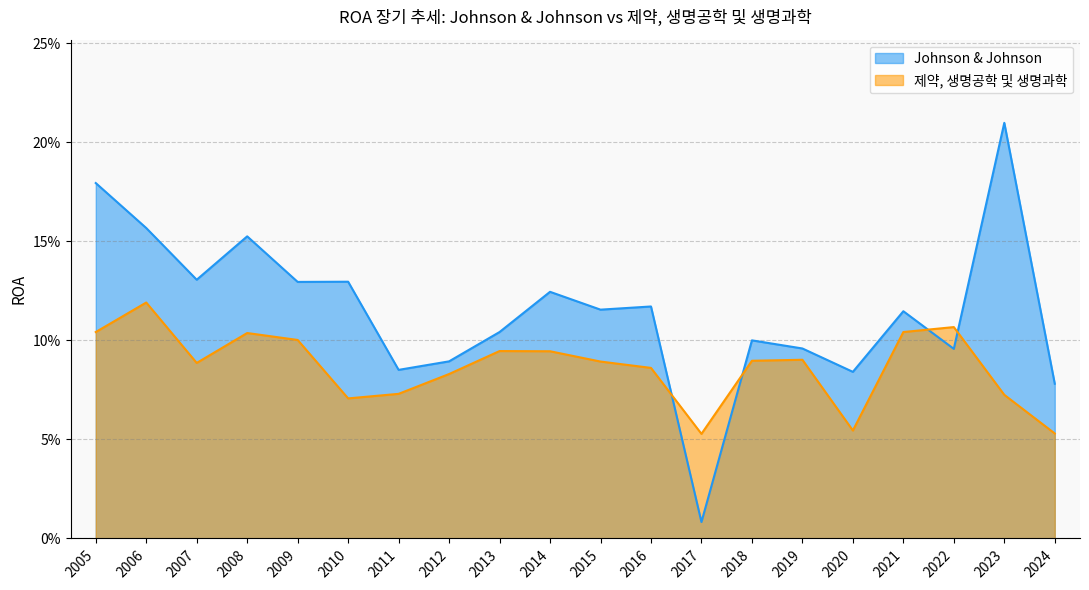

The Johnson & Johnson series shows 0.0 at 2012. True or false?

False